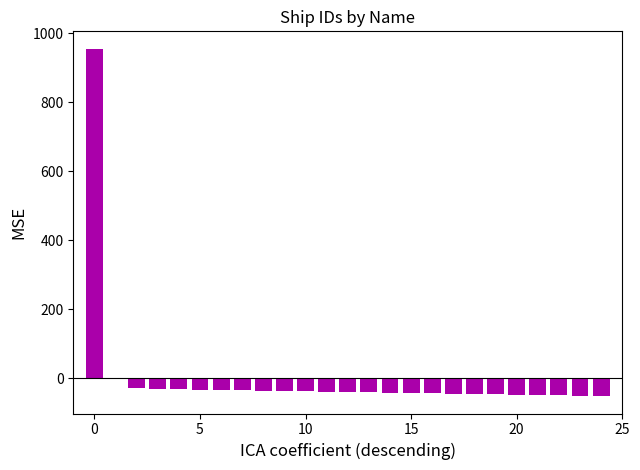

What is the maximum value shown in the chart?

955.4